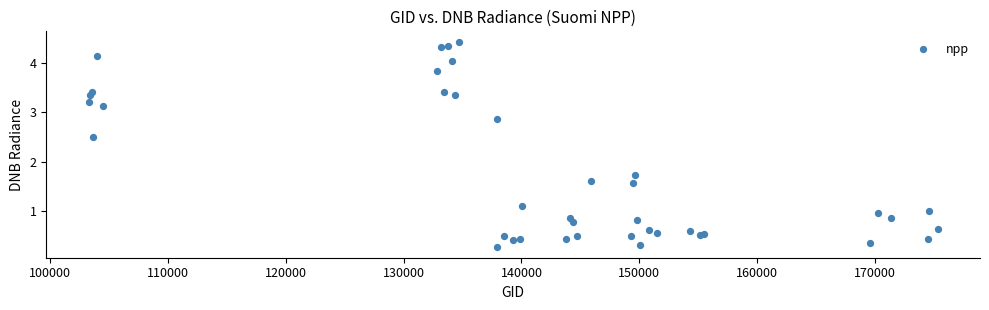

What Y value in the scatter plot is closest to 2?

1.7